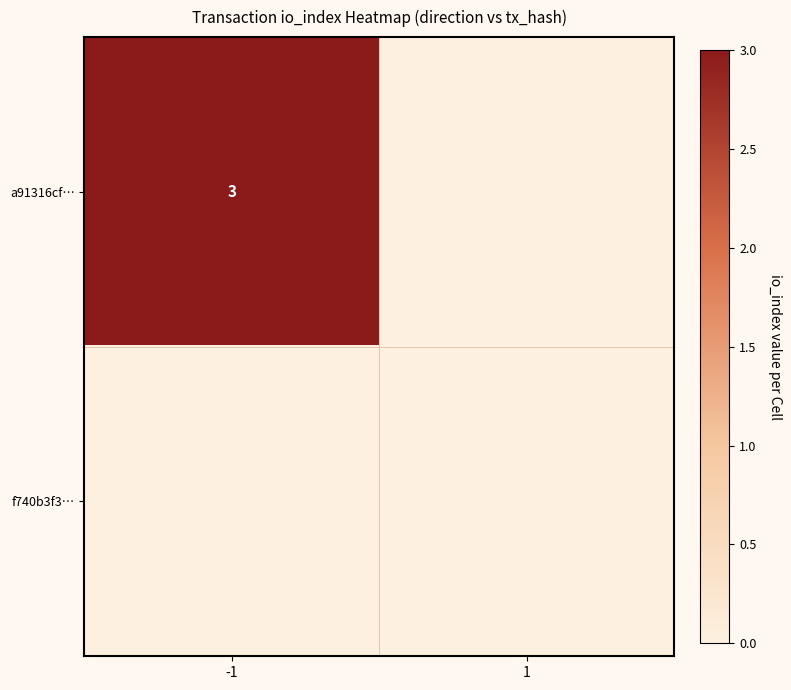

What is the total value across all series at -1?

3